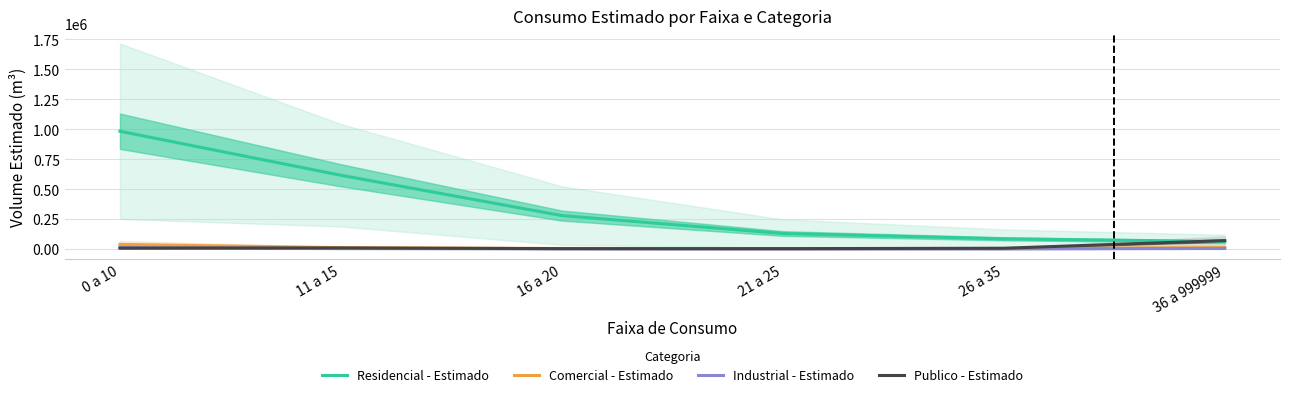

How many data points does each series have?

6